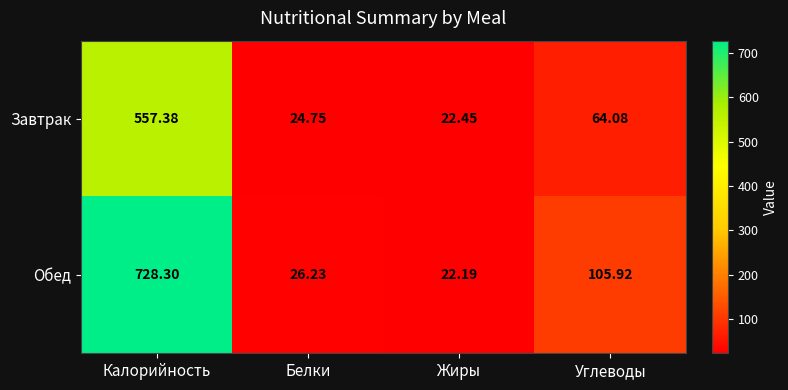

At how many categories does at least one series exceed 622?

1